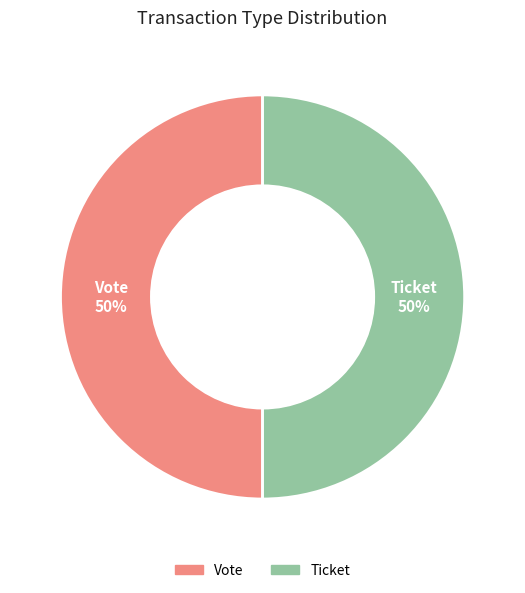

What is the ratio of the value at Vote to the value at Ticket?

1.0